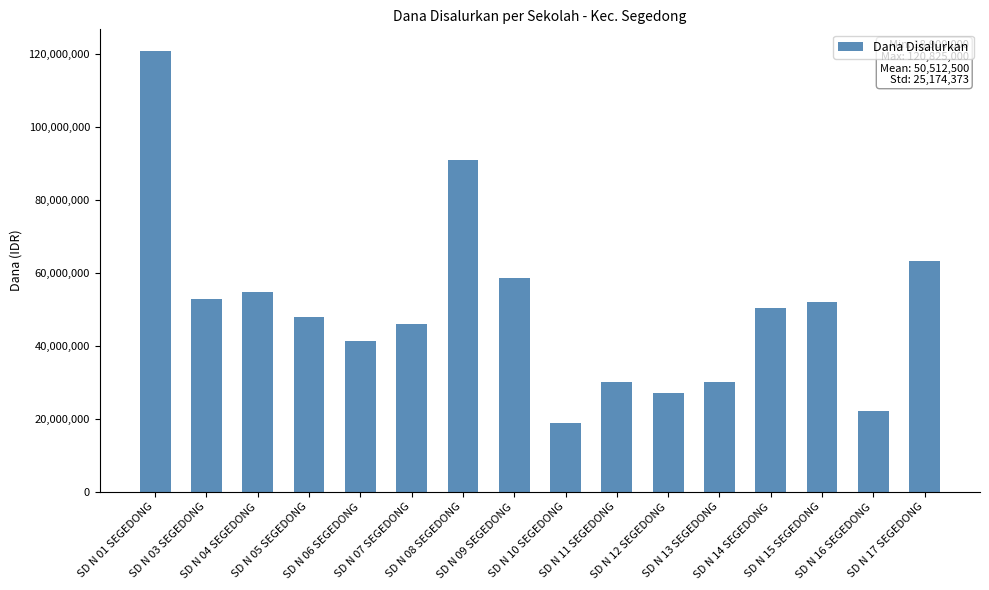

Between SD N 05 SEGEDONG and SD N 03 SEGEDONG, which is larger?

SD N 03 SEGEDONG